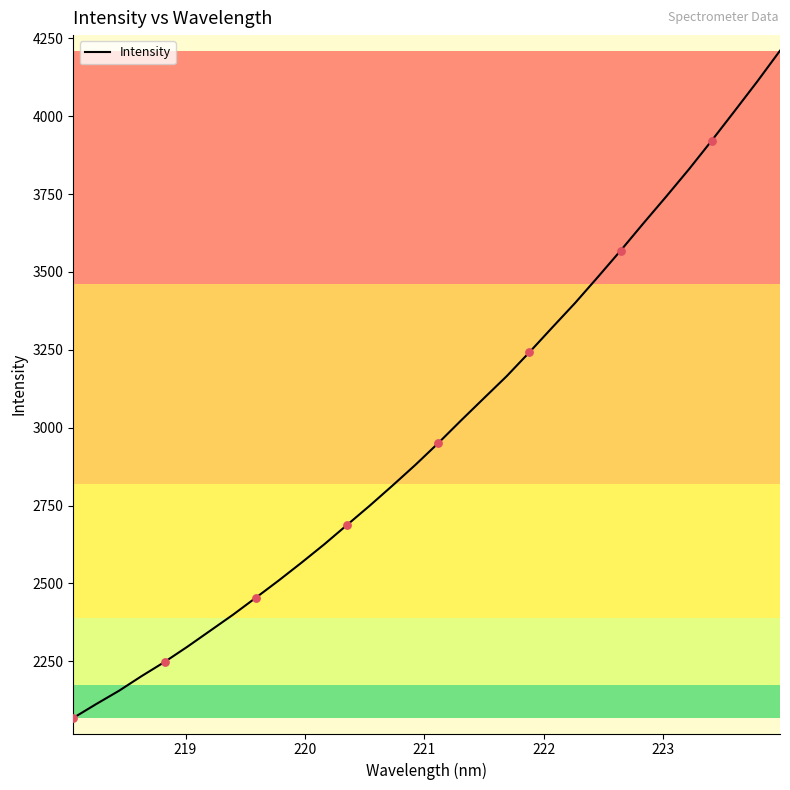

What is the minimum value shown in the chart?

2068.4